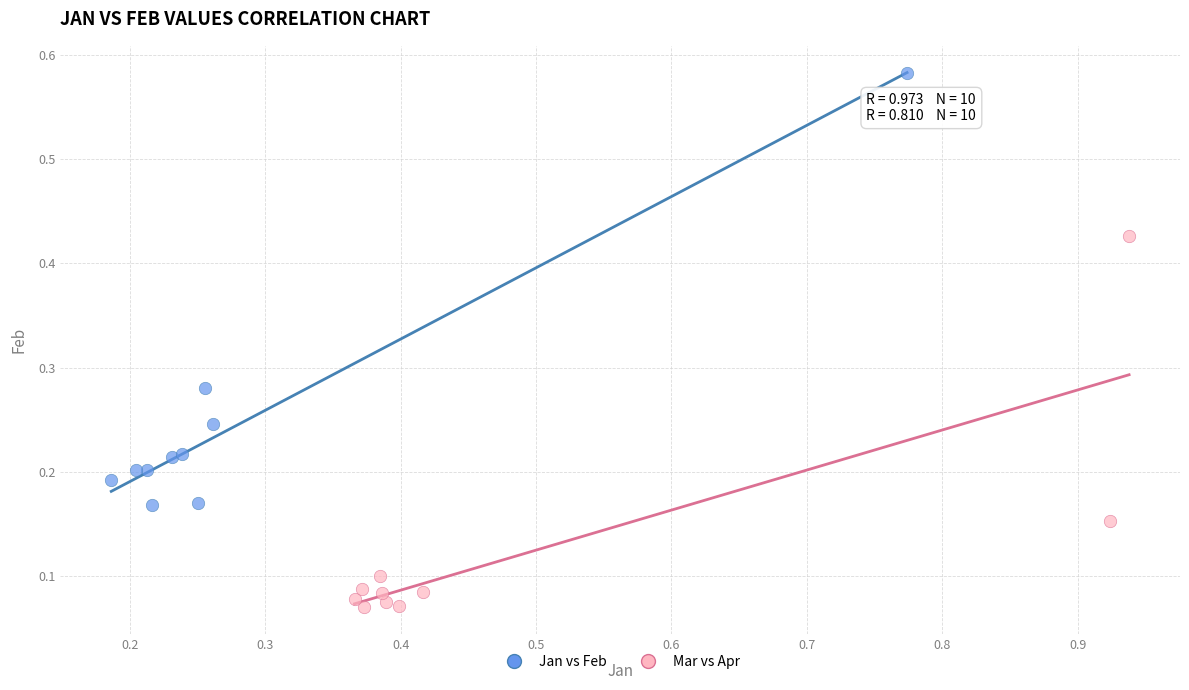

Which series has the widest spread of Y values?

Jan vs Feb